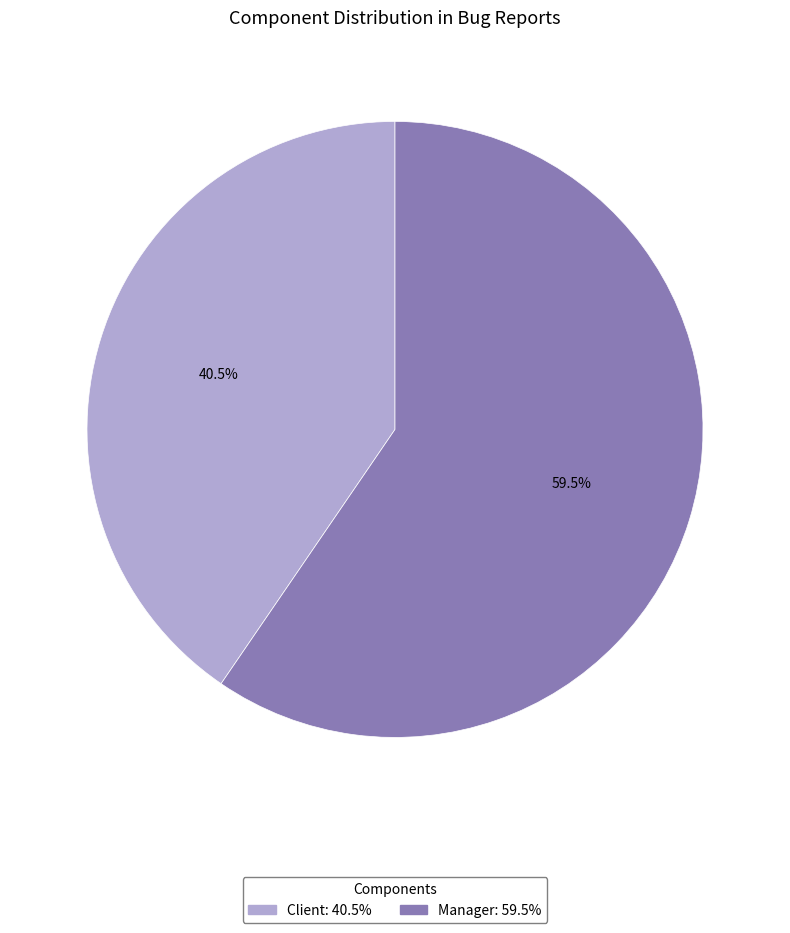

How many segments does this pie chart have?

2